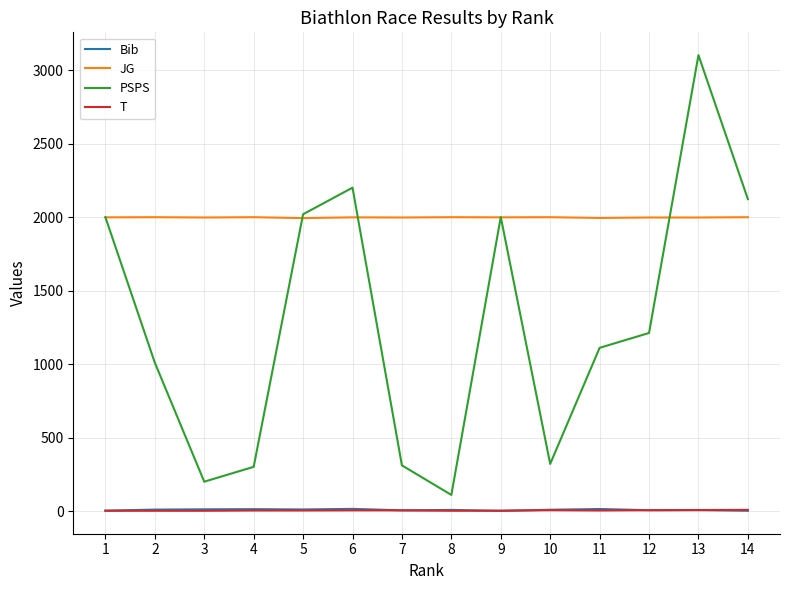

True or false: Bib and JG cross at least once.

False